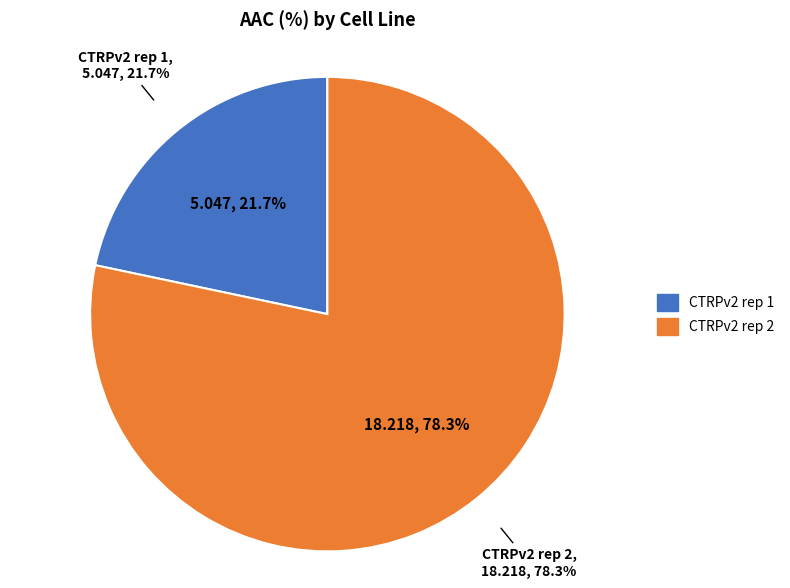

True or false: CTRPv2 rep 2 accounts for 67% of the total.

False